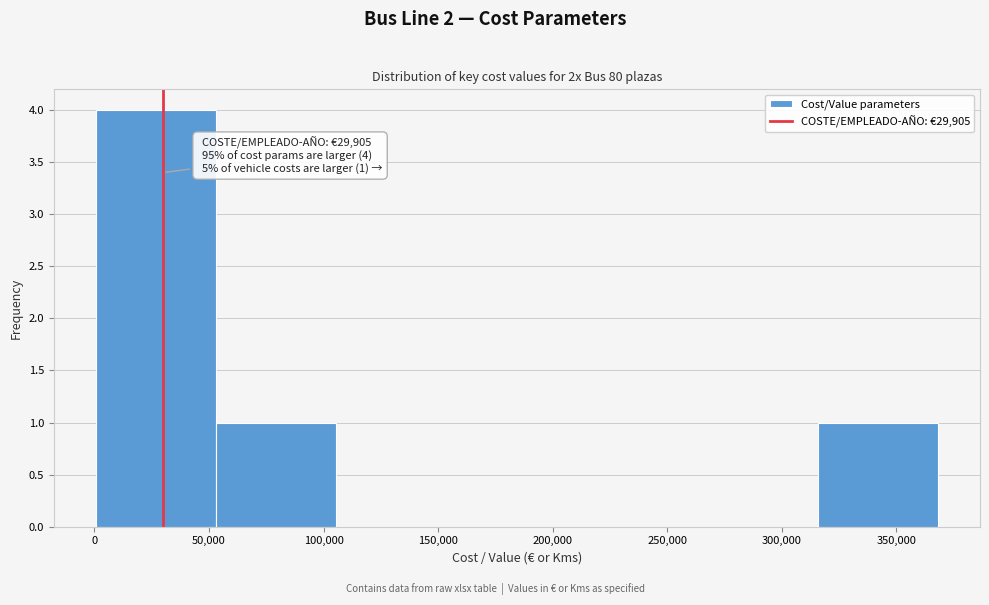

Over which range of the x-axis is the bar tallest?

0 to 55000